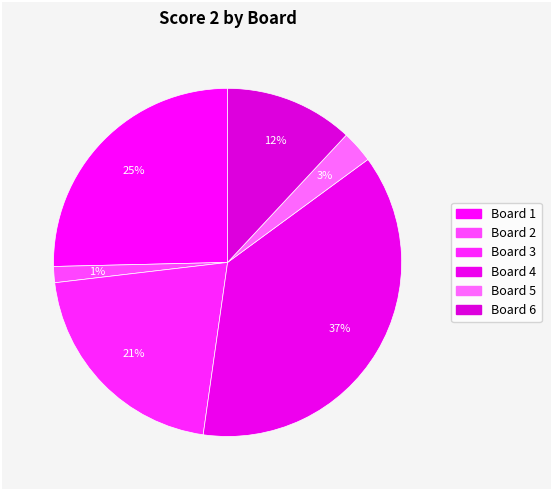

To the nearest percent, what is the difference between the largest and smallest slice percentages?

36%